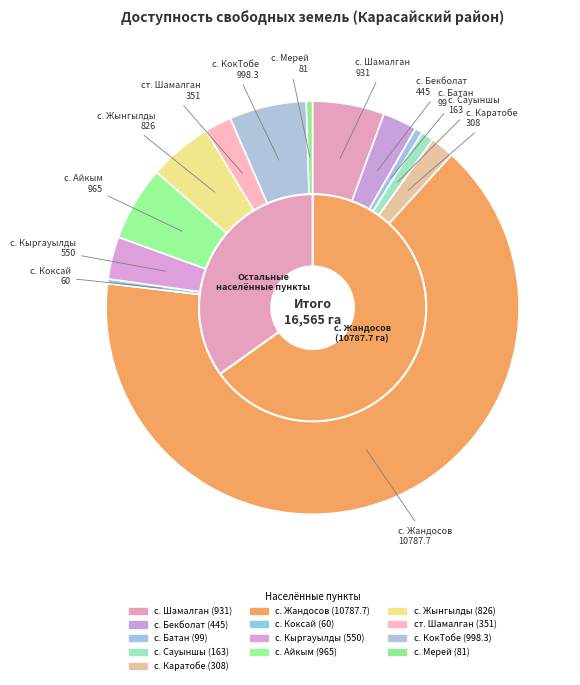

Which slice is the smallest?

с. Коксай